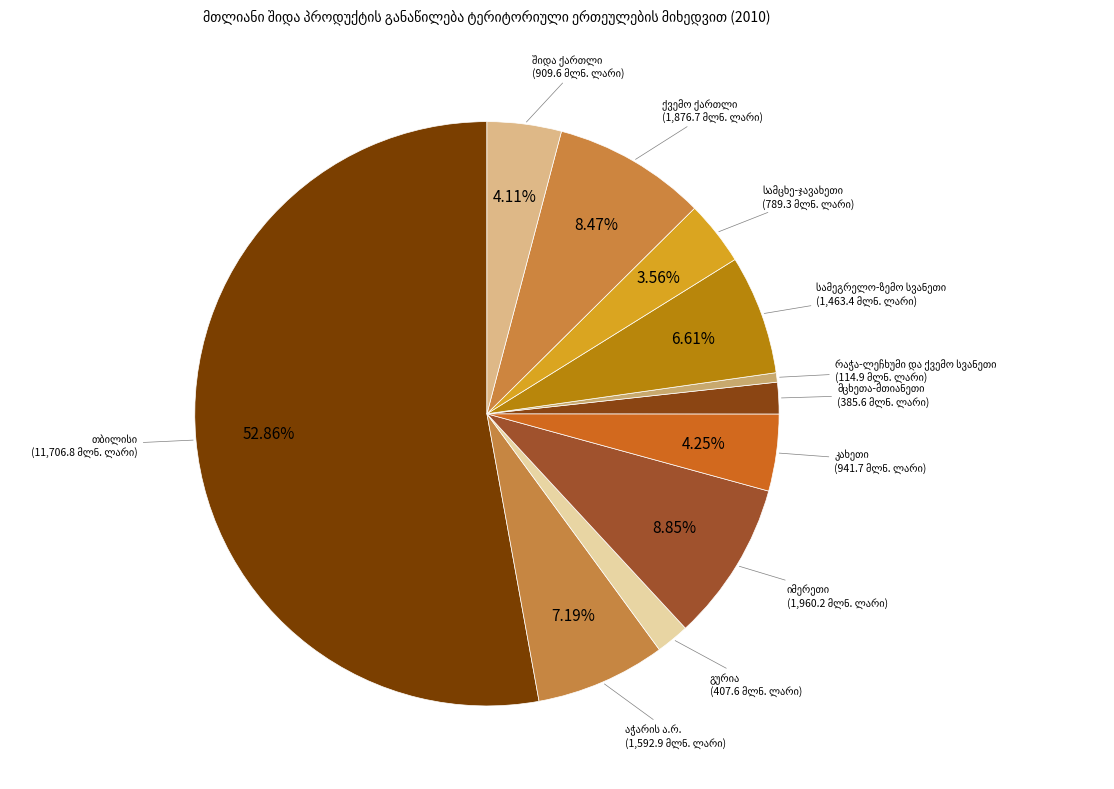

Is there any slice that represents more than half of the pie?

Yes